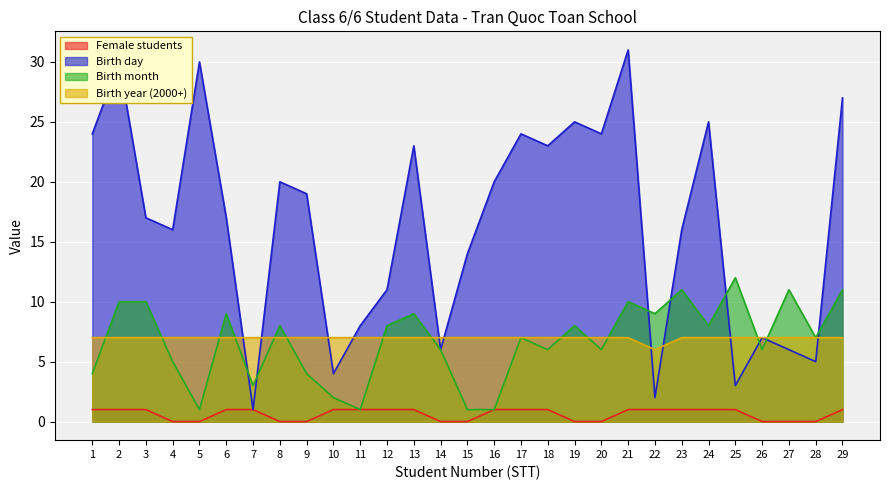

How many values in the Birth month series are below 7?

13